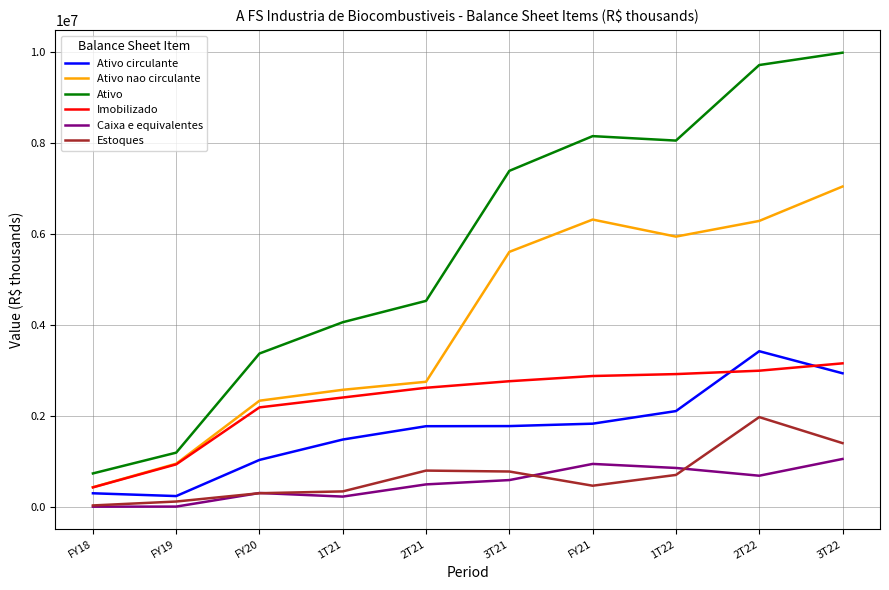

What are all the series names shown in the legend?

Ativo circulante, Ativo nao circulante, Ativo, Imobilizado, Caixa e equivalentes, Estoques